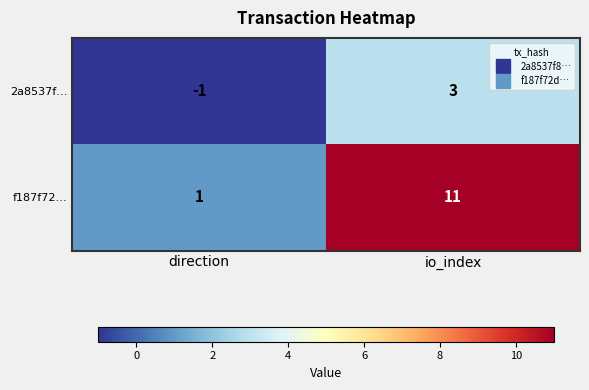

What is the total value across all series at io_index?

14